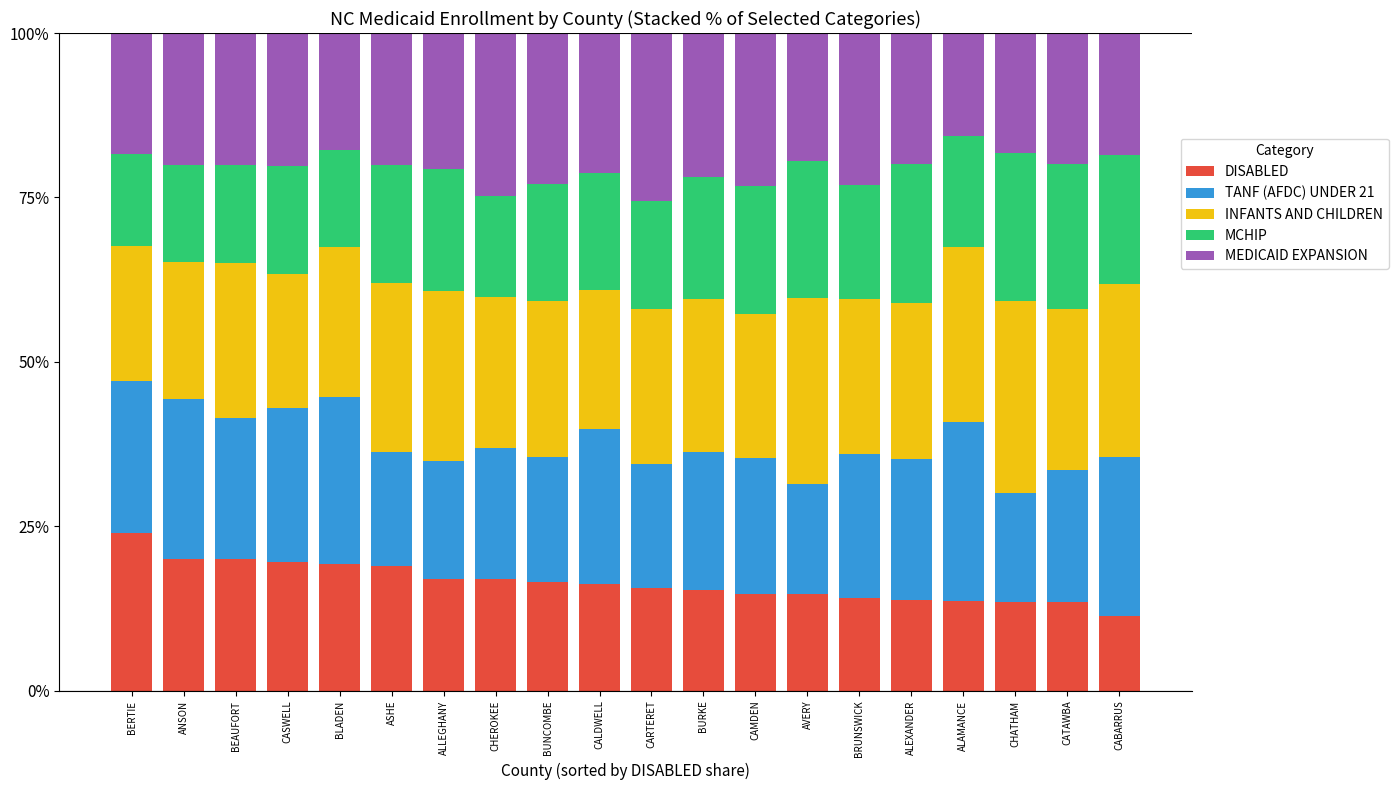

Which category has the lowest value in the DISABLED series?

CABARRUS